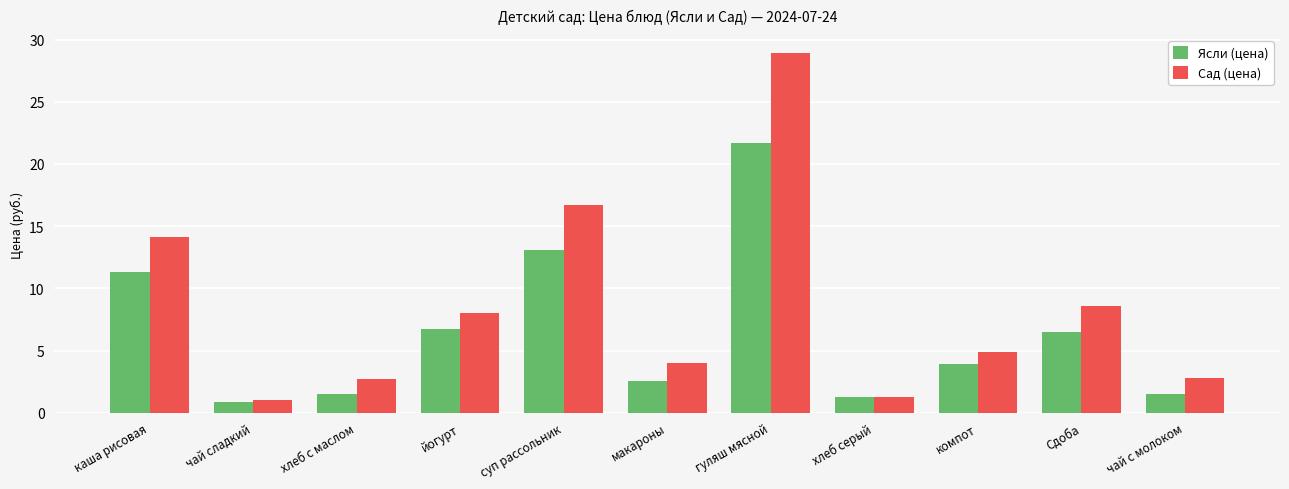

What is the value of the Сад (цена) bar at the 8th from the left?

1.3